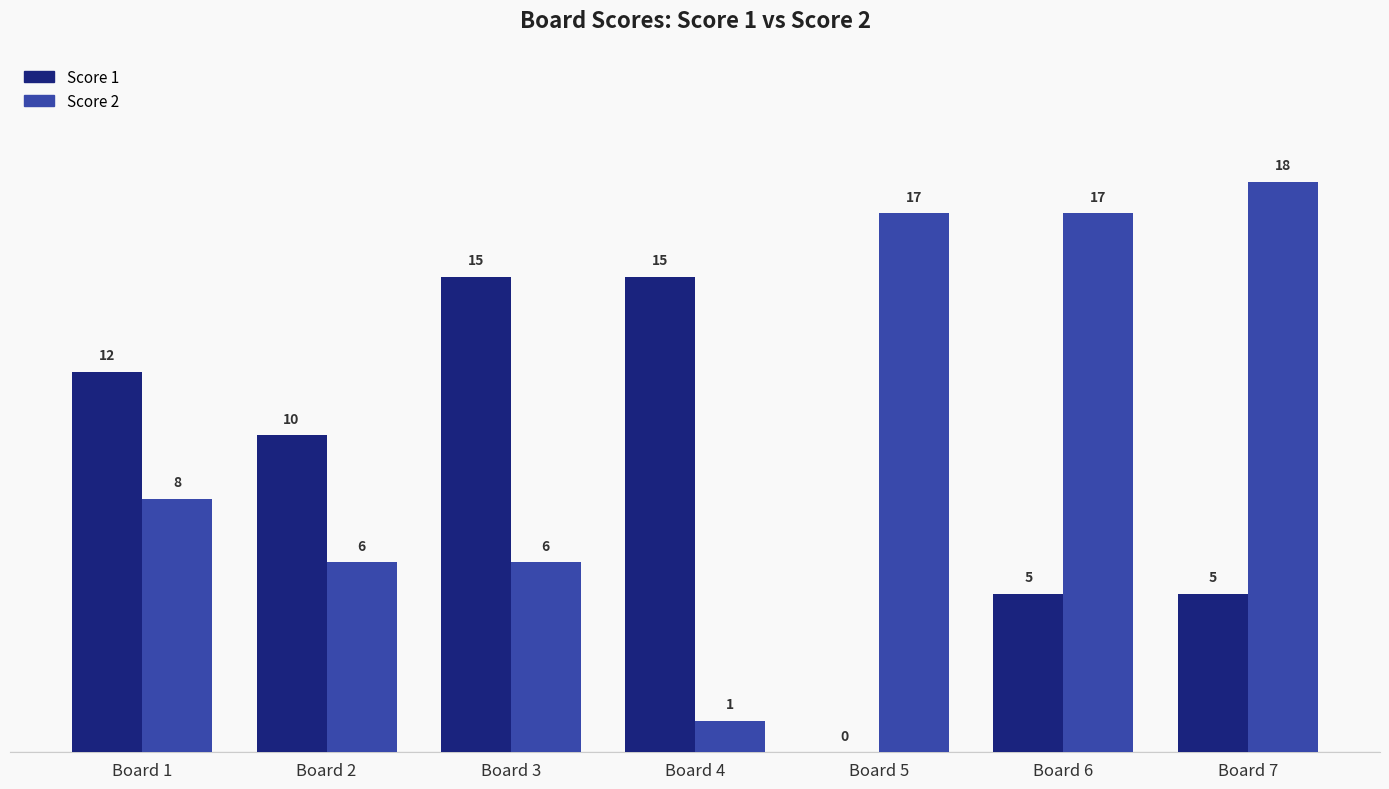

How many groups of bars are there?

7